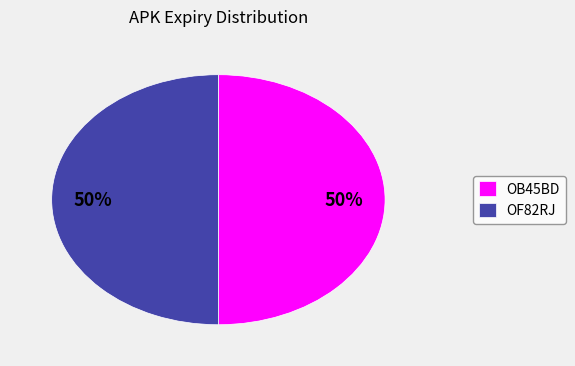

Is it true that OF82RJ is 44% of the pie?

False